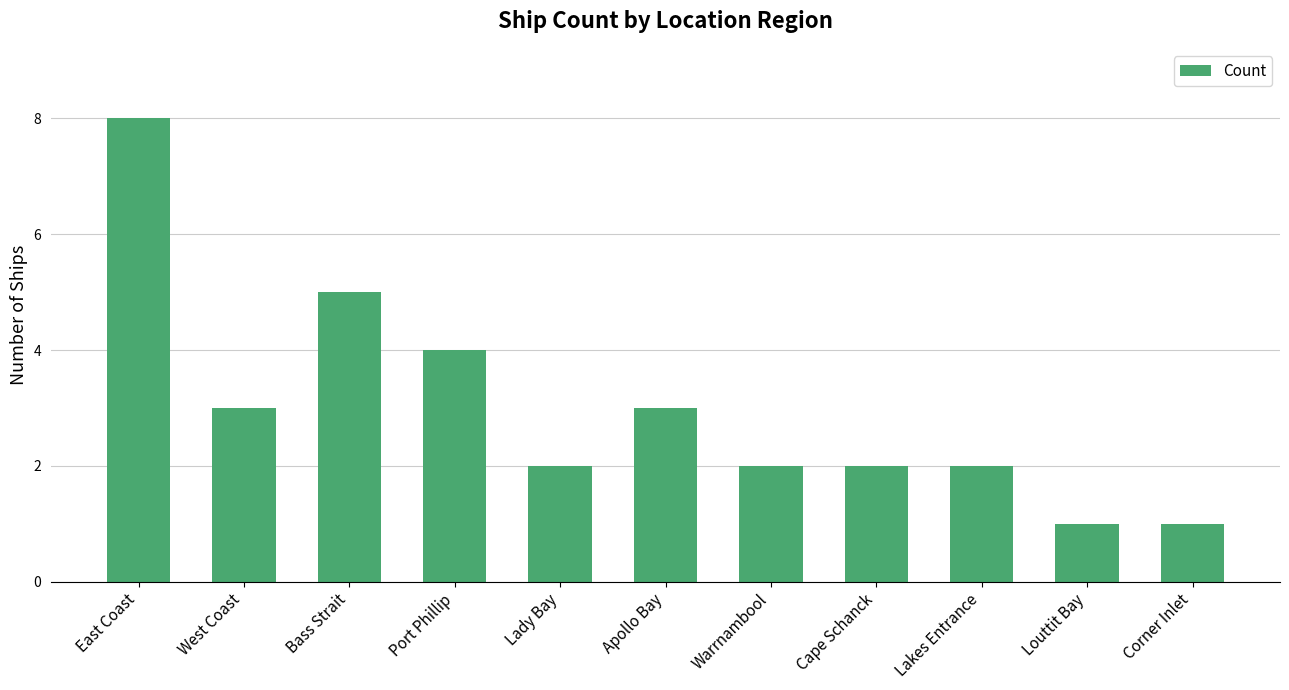

Reading left to right, transcribe all the data shown in this chart.

East Coast=8	West Coast=3	Bass Strait=5	Port Phillip=4	Lady Bay=2	Apollo Bay=3	Warrnambool=2	Cape Schanck=2	Lakes Entrance=2	Louttit Bay=1	Corner Inlet=1